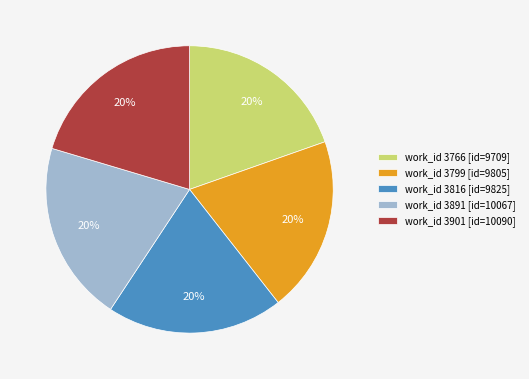

To the nearest percent, what percentage of the pie is work_id 3816 [id=9825]?

20%